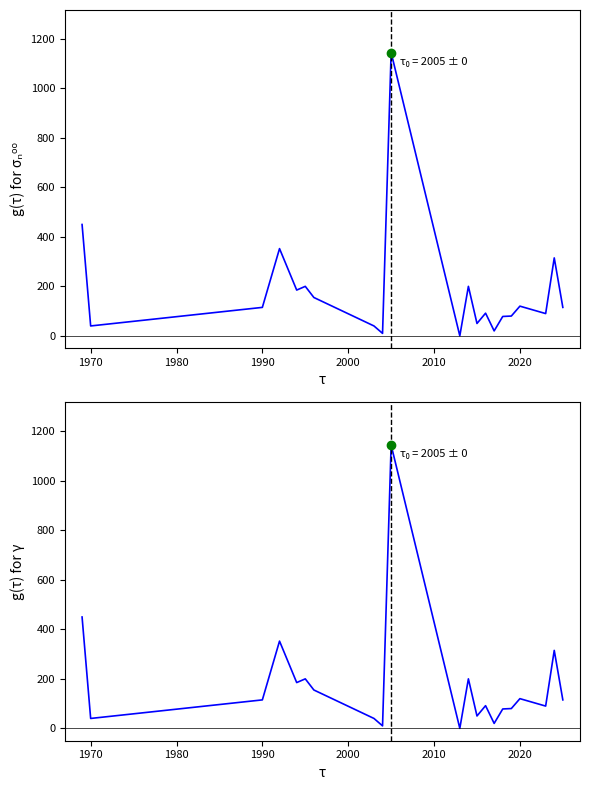

What is the total value across all series at 2000?

370.0